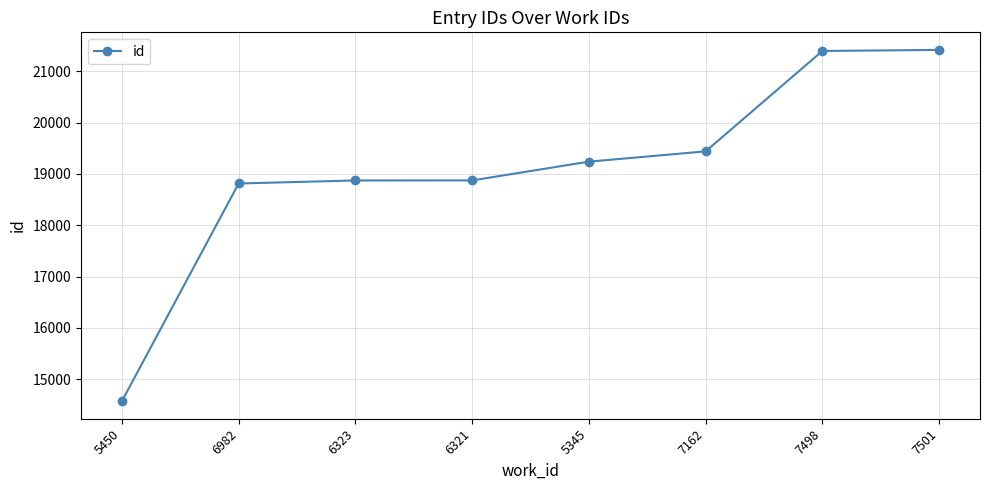

What is the greatest value displayed?

21418